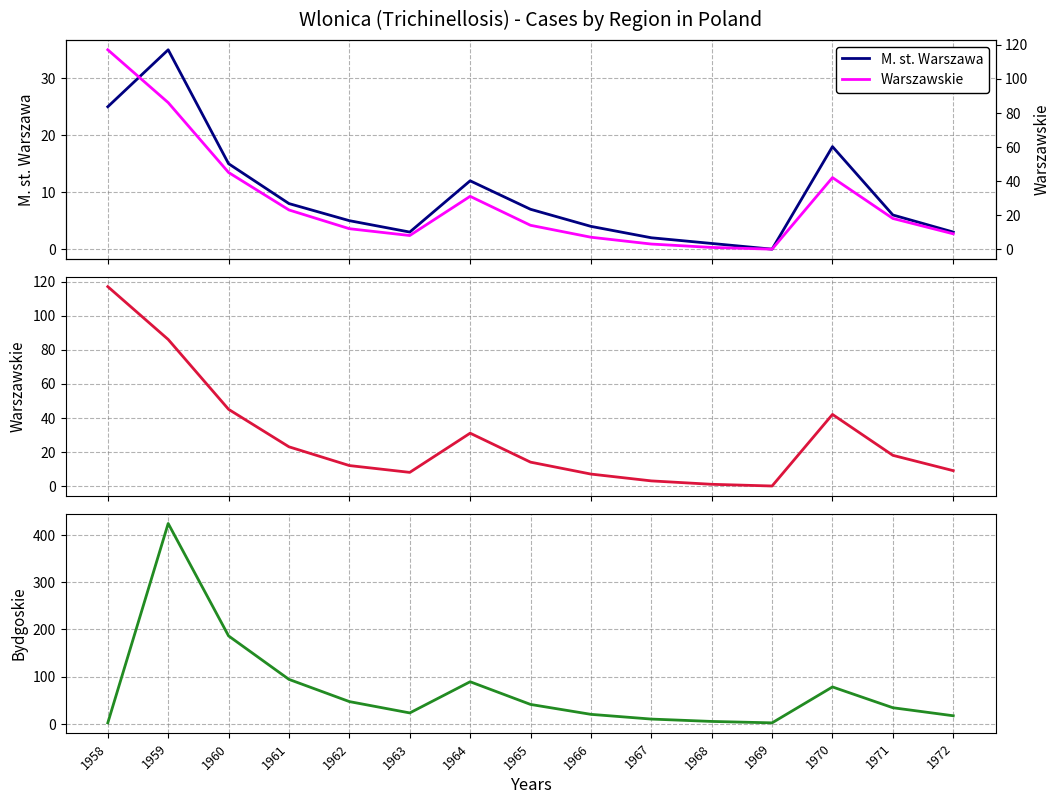

What is the maximum value for M. st. Warszawa?

35